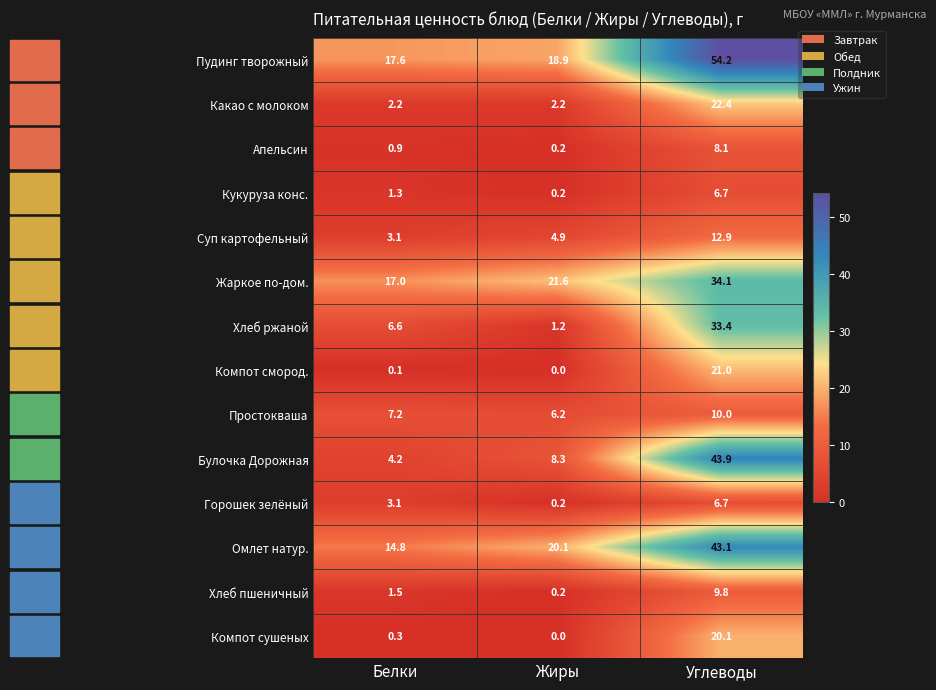

Which series has the widest spread of values?

Булочка Дорожная